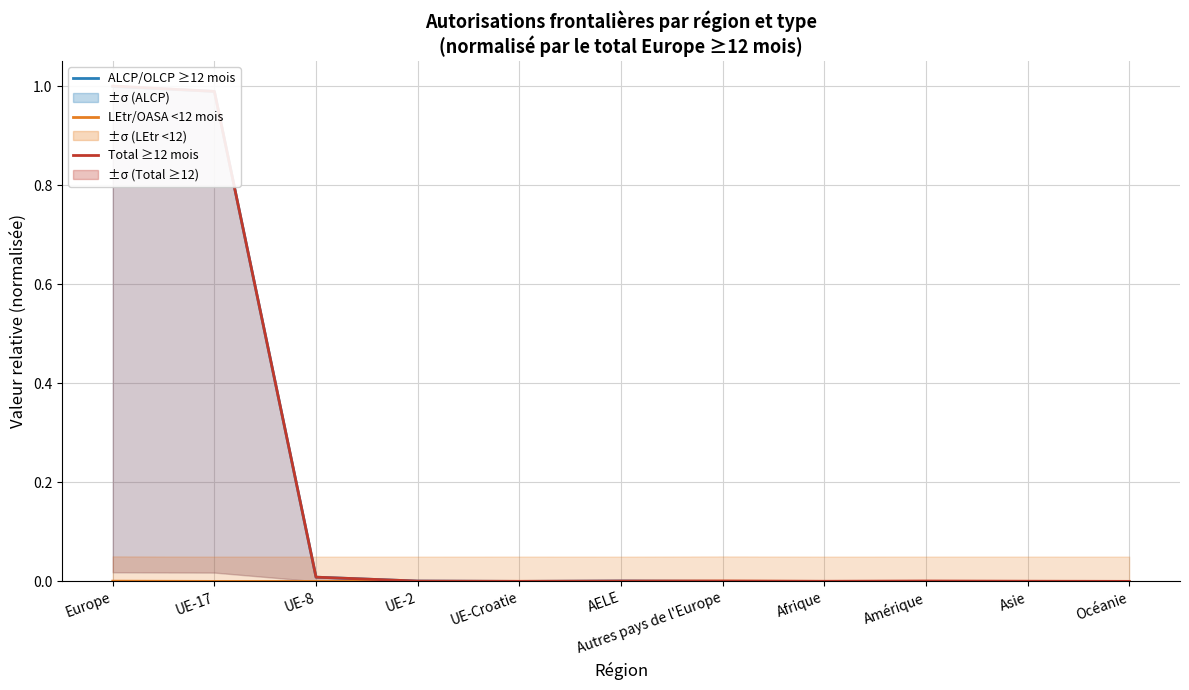

How many lines are shown in the chart?

3